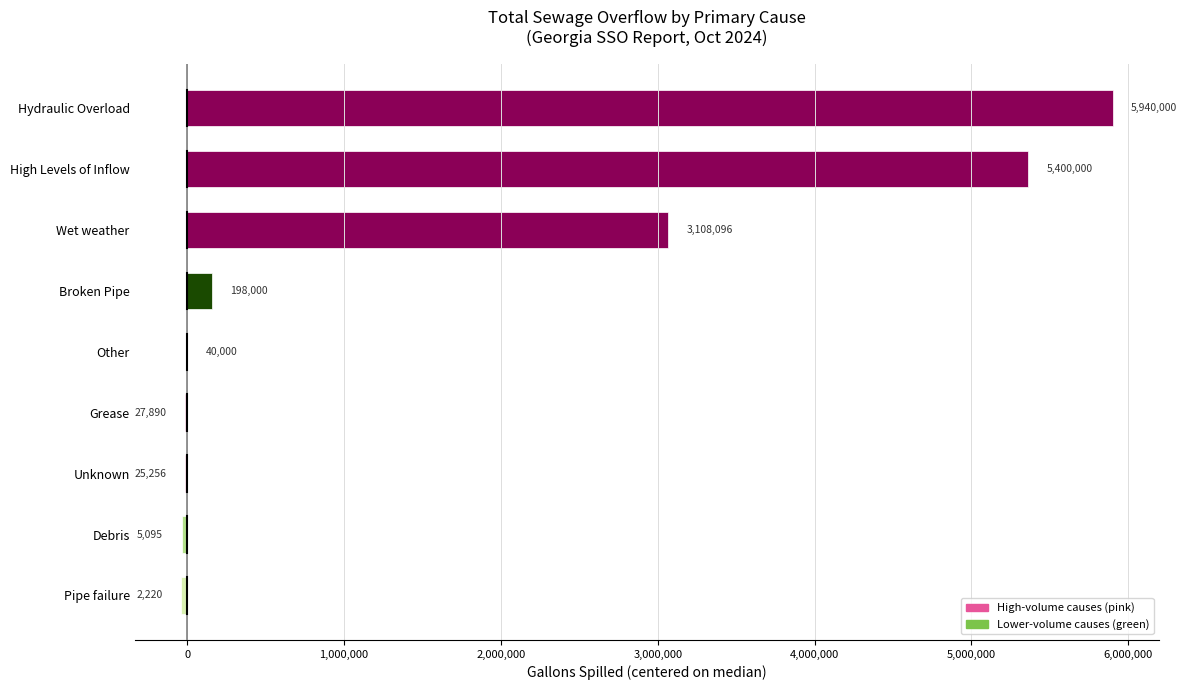

Are the bars horizontal?

Yes